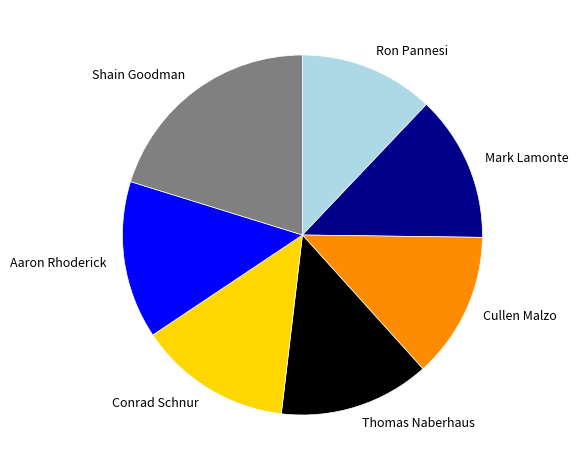

Between Ron Pannesi and Aaron Rhoderick, which is larger?

Aaron Rhoderick